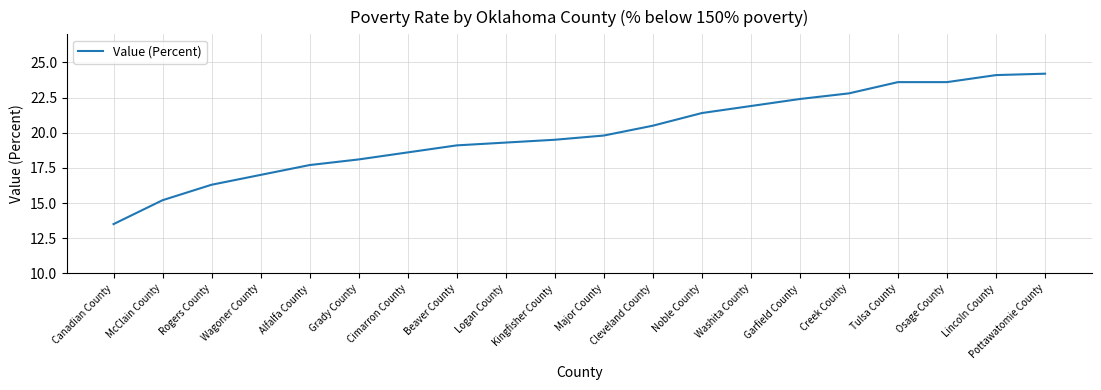

What position from the right is Grady County?

15